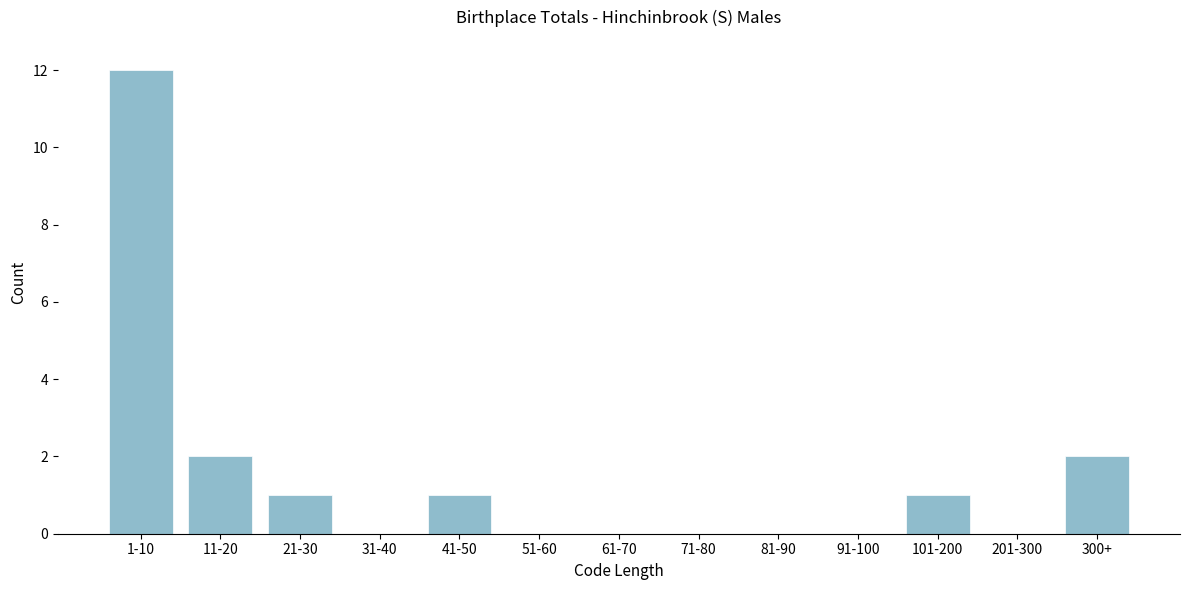

Reading left to right, transcribe all the data shown in this chart.

1-10=12	11-20=2	21-30=1	31-40=0	41-50=1	51-60=0	61-70=0	71-80=0	81-90=0	91-100=0	101-200=1	201-300=0	300+=2